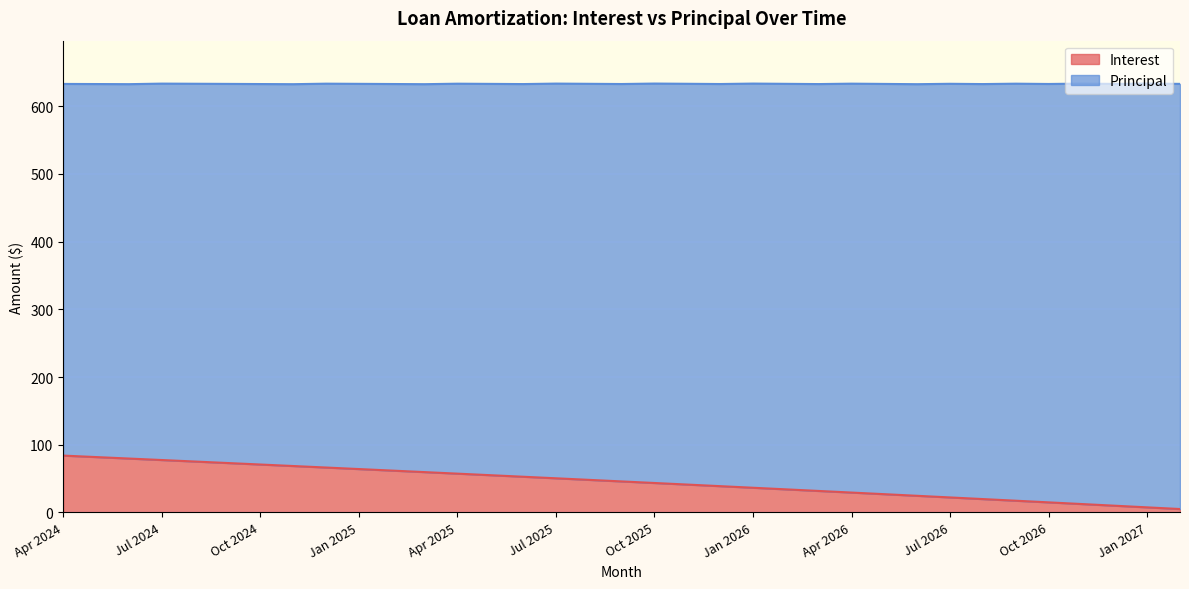

Does the chart display data point markers on the line(s)?

No